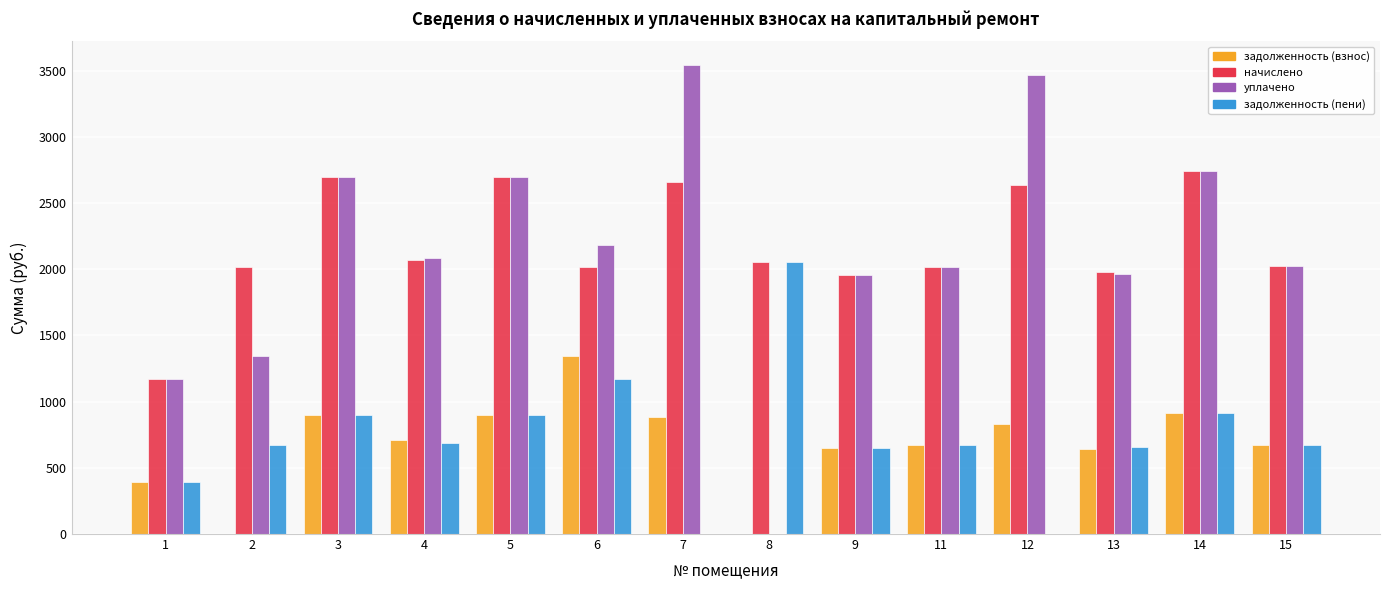

Which series has the largest total across all categories?

начислено